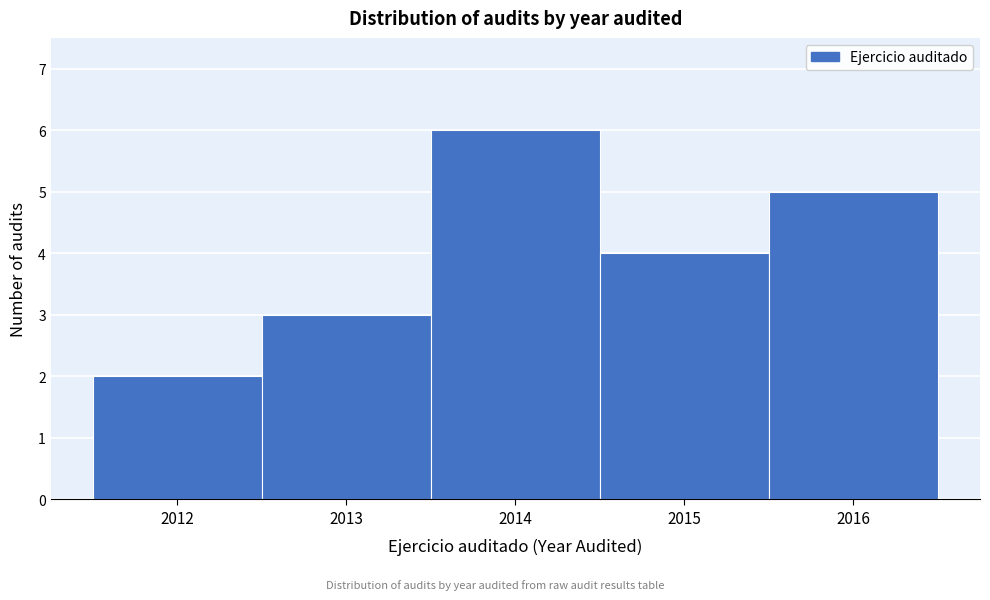

Reading left to right, transcribe this chart: for each bar, give the range it covers on the x-axis and its height. The values are not printed on the chart, so give them approximately, as read against the axis.

2011.5 to 2012.5: 2
2012.5 to 2013.5: 3
2013.5 to 2014.5: 6
2014.5 to 2015.5: 4
2015.5 to 2016.5: 5